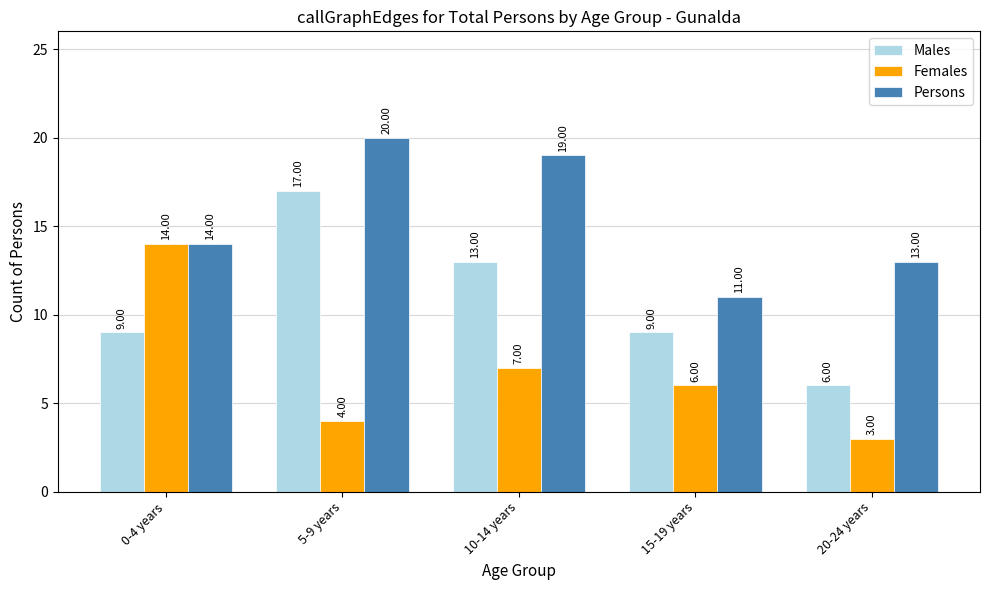

What is the value of the Persons bar at the 5th from the left?

13